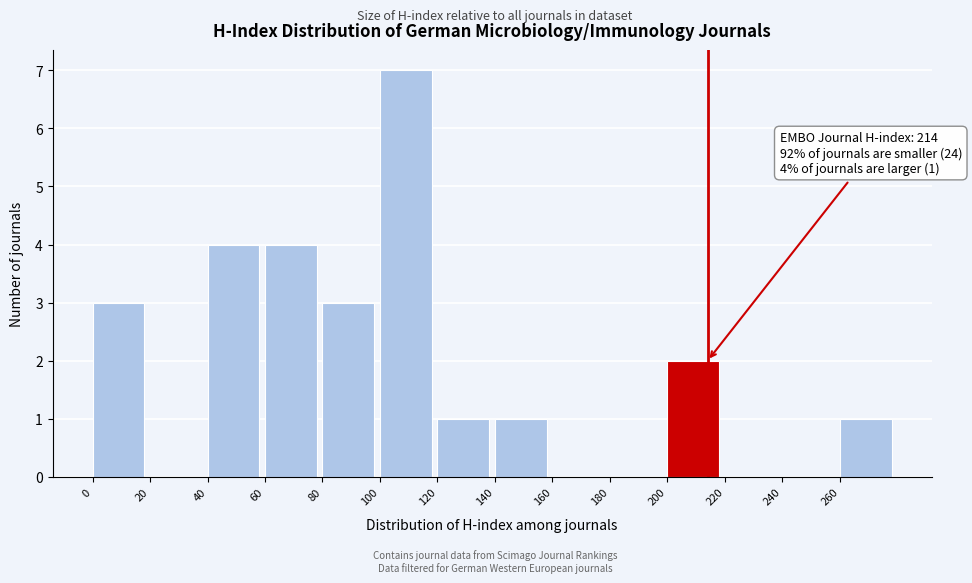

Over which range of the x-axis is the bar tallest?

100 to 120